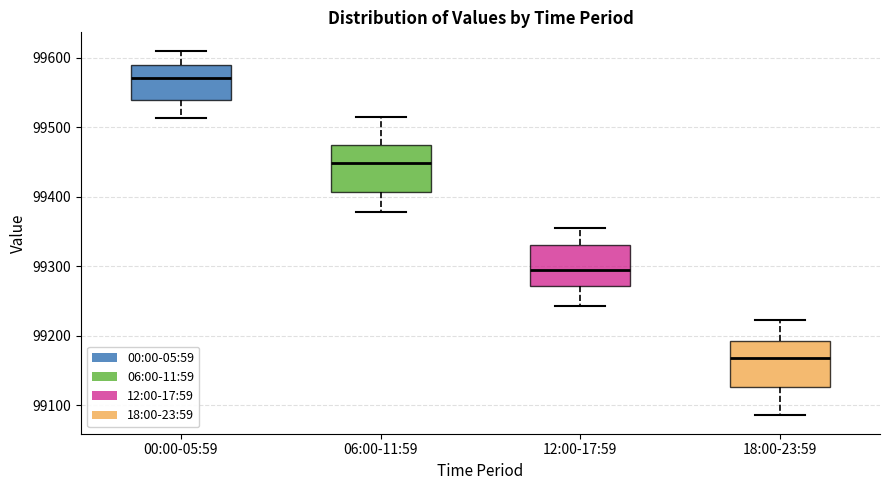

Where is the upper edge of the box for 06:00-11:59 on the y-axis? The values are not printed on the chart, so give them approximately, as read against the axis.

99470